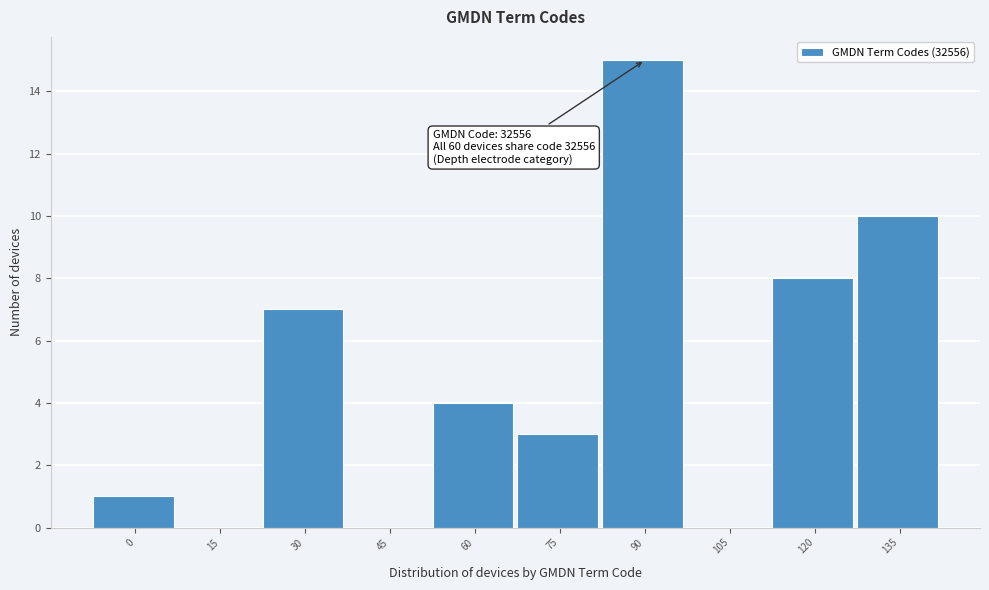

Reading right to left, what are all the values shown in this chart?

135=10	120=8	105=0	90=15	75=3	60=4	45=0	30=7	15=0	0=1